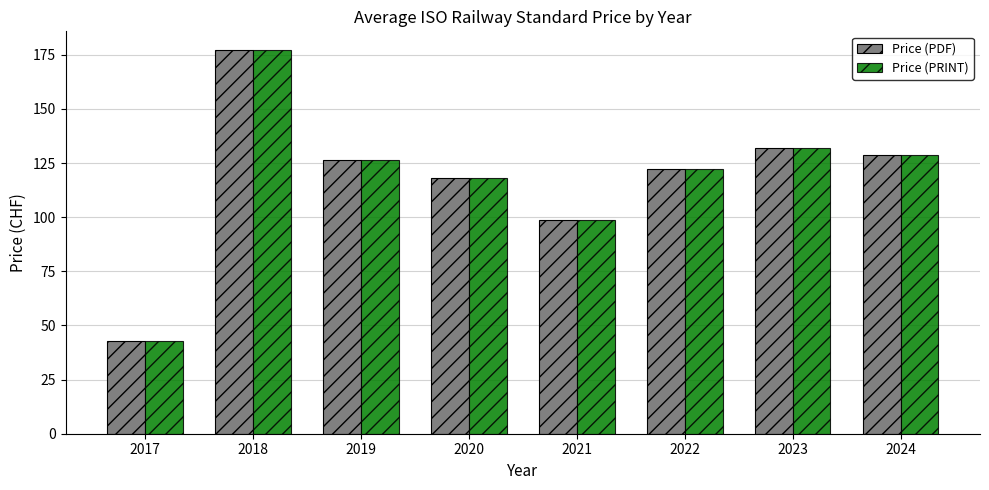

What is the sum of all Price (PDF) values?

946.3